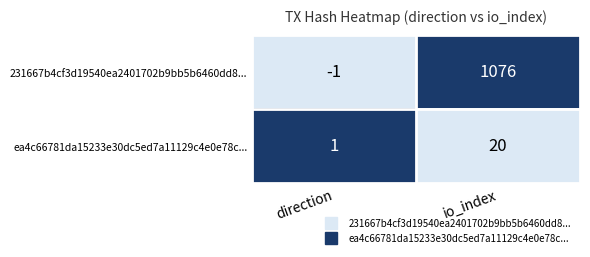

Reading left to right, transcribe all the data shown in this chart.

231667b4cf3d19540ea2401702b9bb5b6460dd8...: direction=-1	io_index=1076
ea4c66781da15233e30dc5ed7a11129c4e0e78c...: direction=1	io_index=20